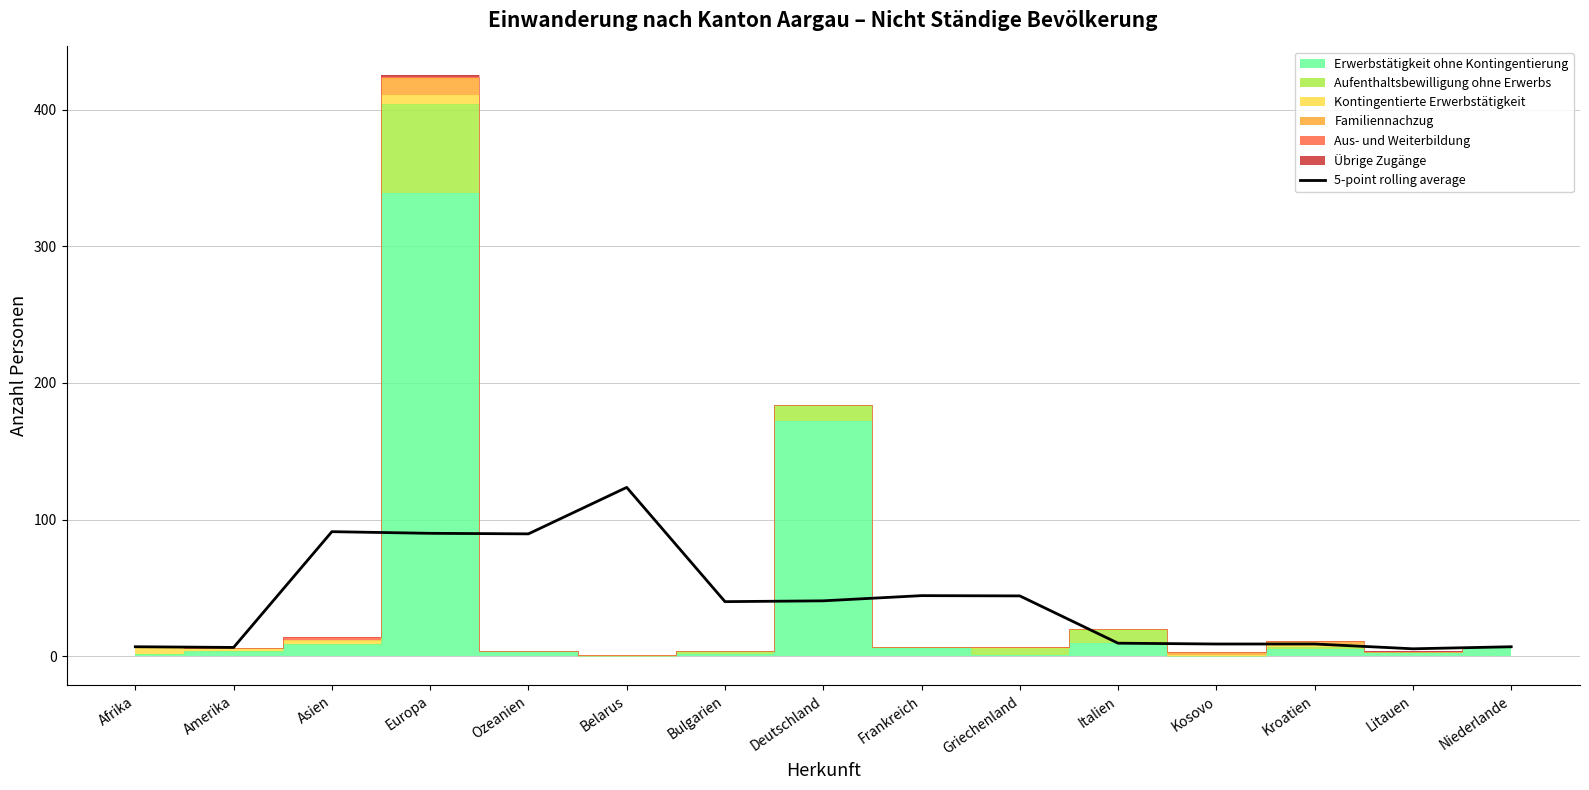

What is the maximum value for 5-point rolling average?

123.6